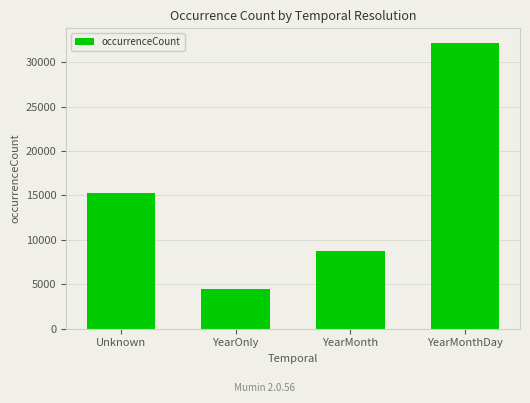

True or false: the data shows 4521 at YearOnly.

True